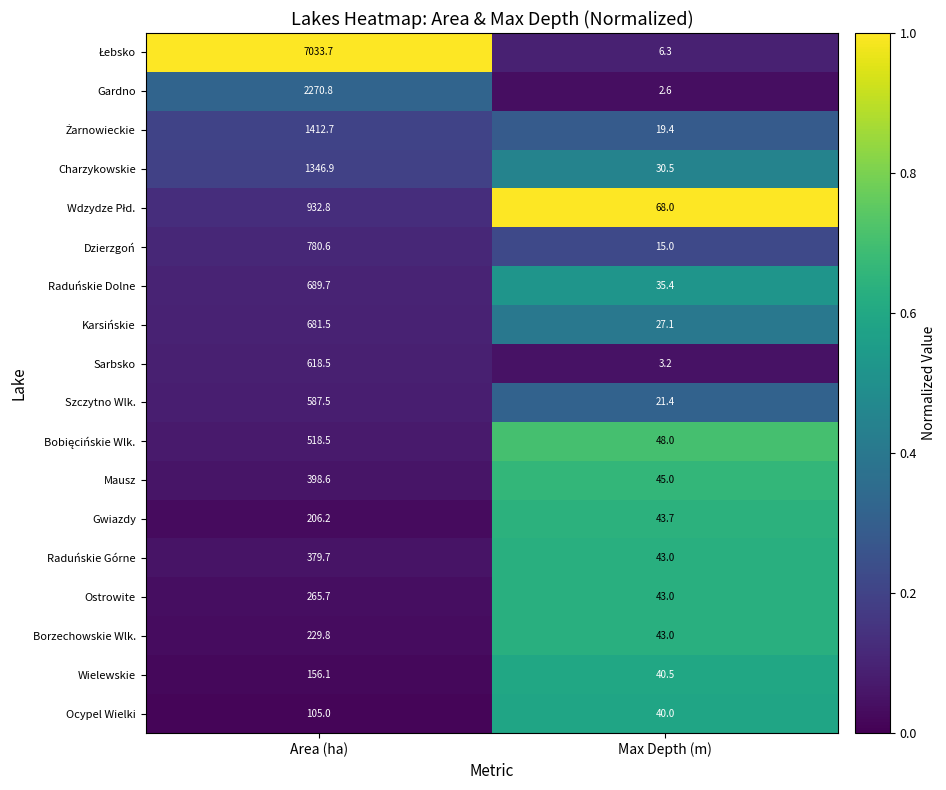

What is the greatest value displayed?

7033.7